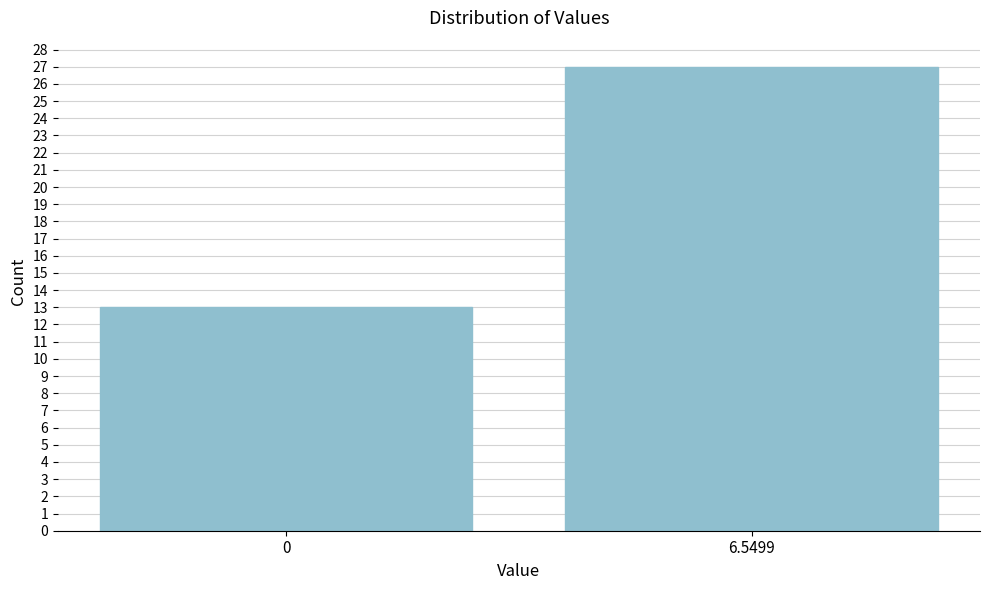

Reading left to right, list all the values displayed in this chart.

0=13	6.5499=27